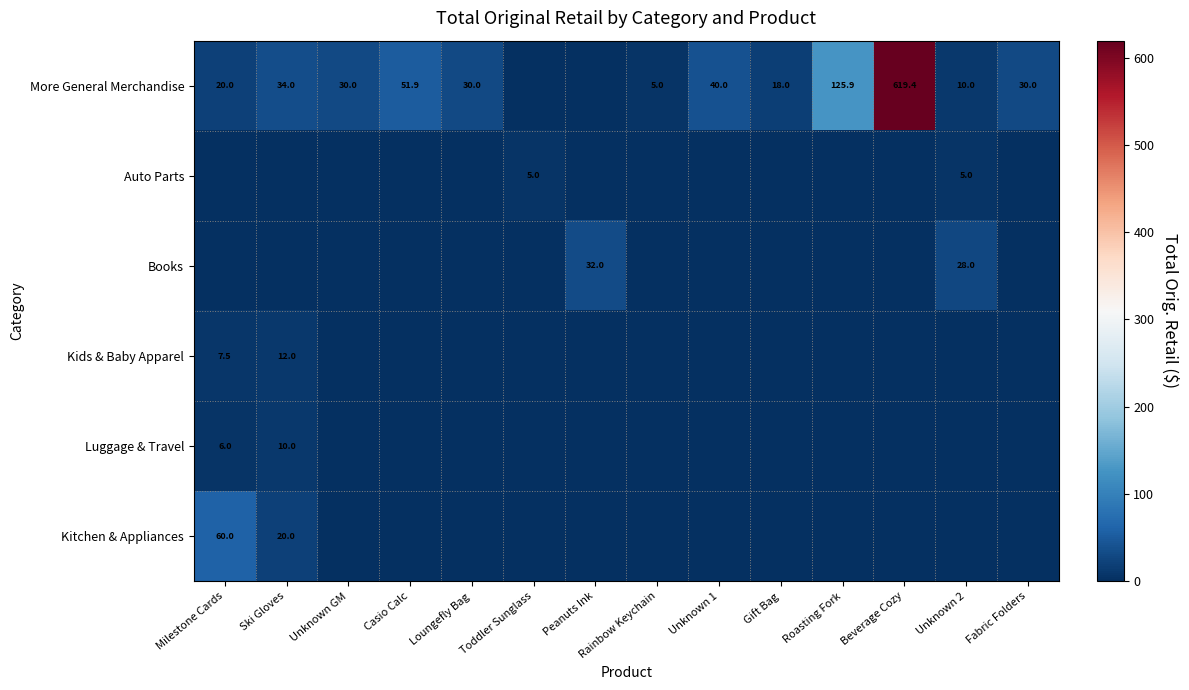

The value of Kids & Baby Apparel at Ski Gloves is 12.0. True or false?

True